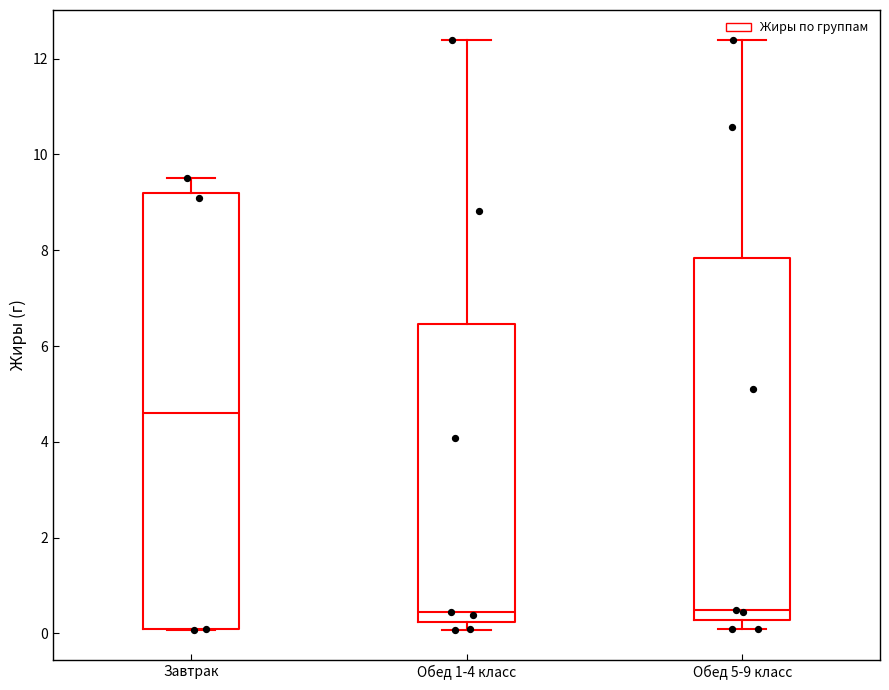

Reading left to right, transcribe this box plot: for each box, give where its median line is, the range the box spans, and where its two whiskers end, as read against the y-axis. The values are not printed on the chart, so give them approximately, as read against the axis.

Завтрак: median 4.6, box 0.0 to 9.2, whiskers 0.0 to 9.6
Обед 1-4 класс: median 0.4, box 0.2 to 6.4, whiskers 0.0 to 12.4
Обед 5-9 класс: median 0.4, box 0.2 to 7.8, whiskers 0.2 (just below the box's lower edge) to 12.4